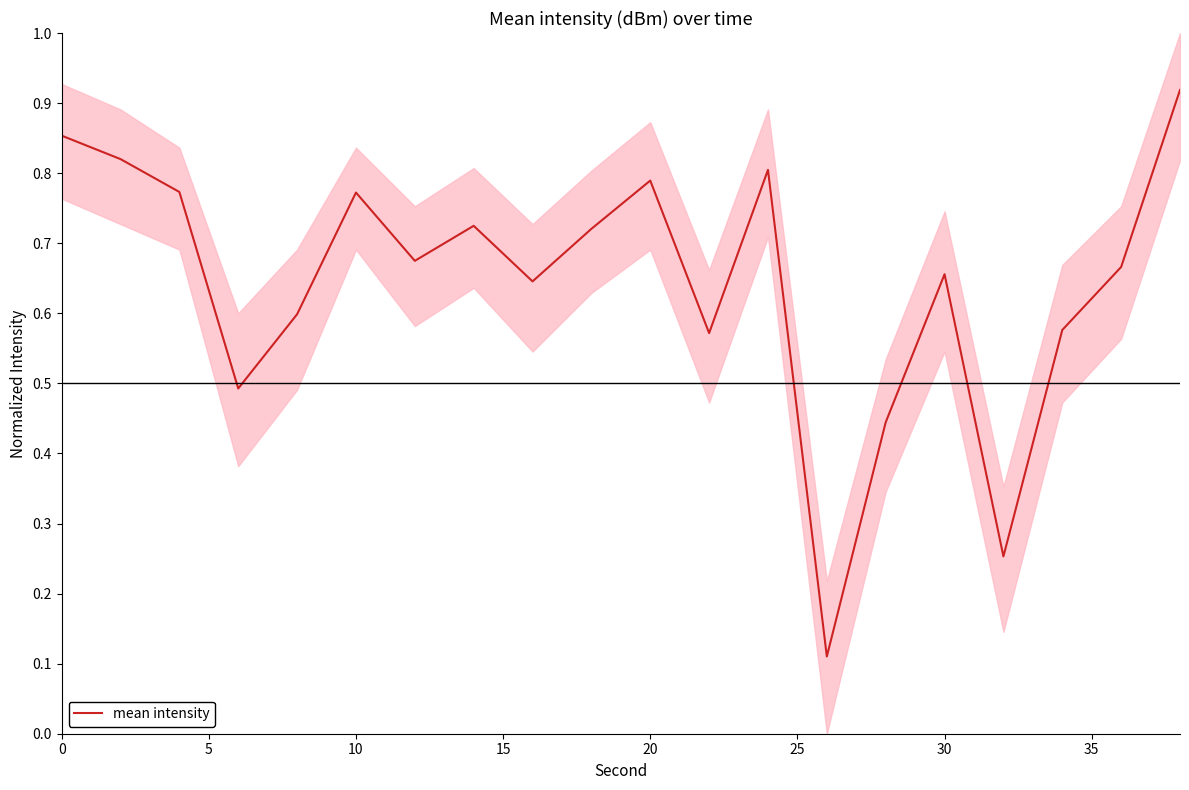

What is the average value?

0.6